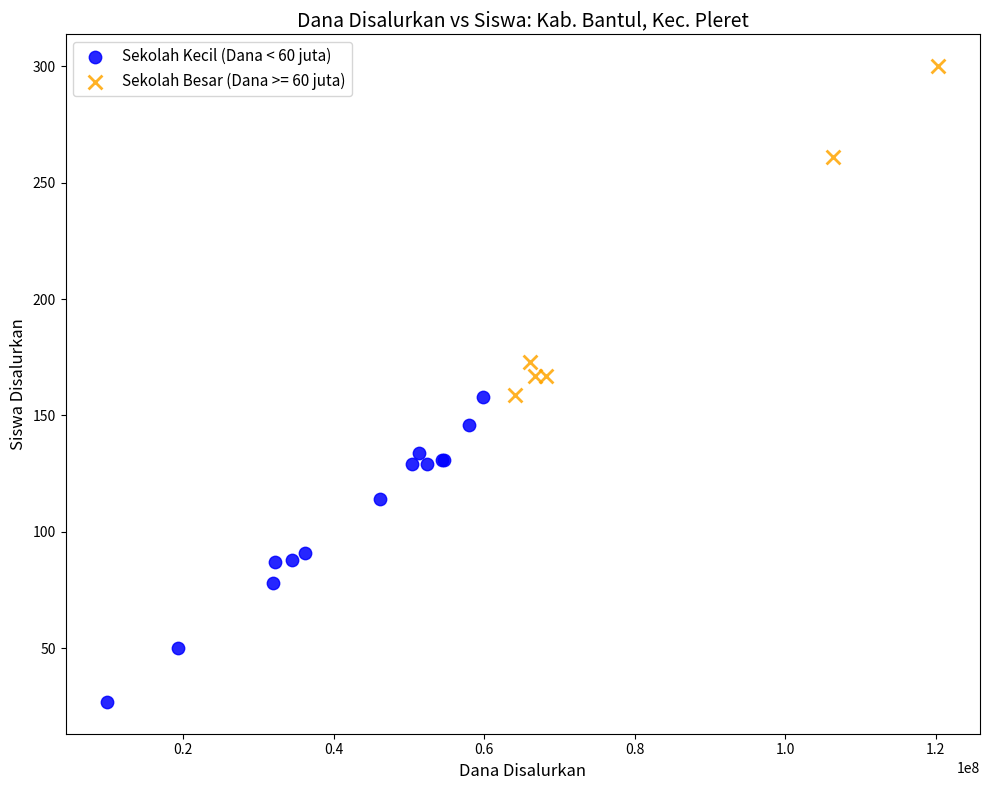

Which series reaches the maximum Y coordinate?

Sekolah Besar (Dana >= 60 juta)